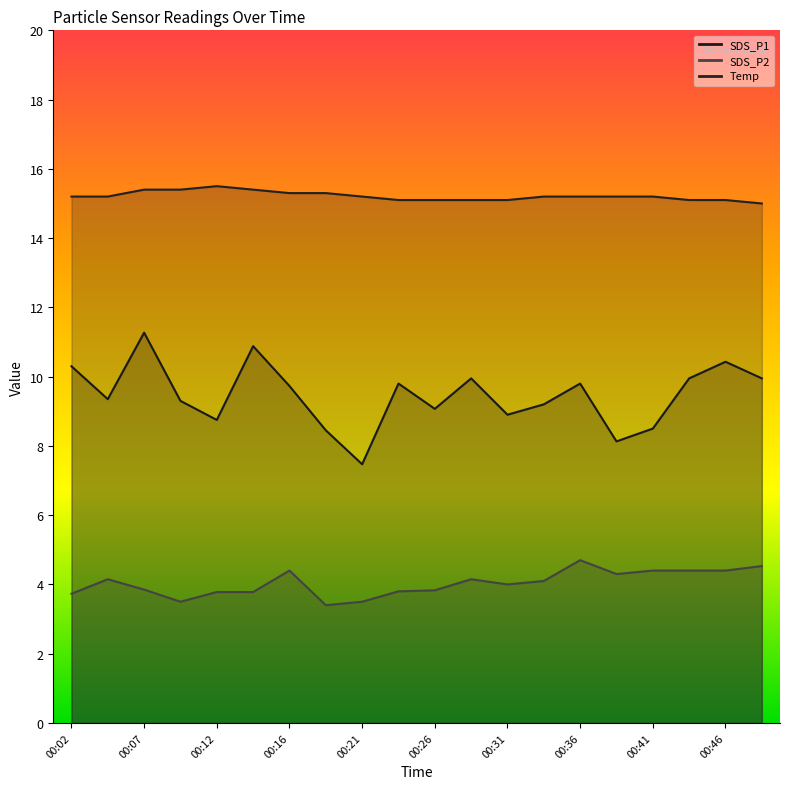

At how many categories does at least one series exceed 11?

20